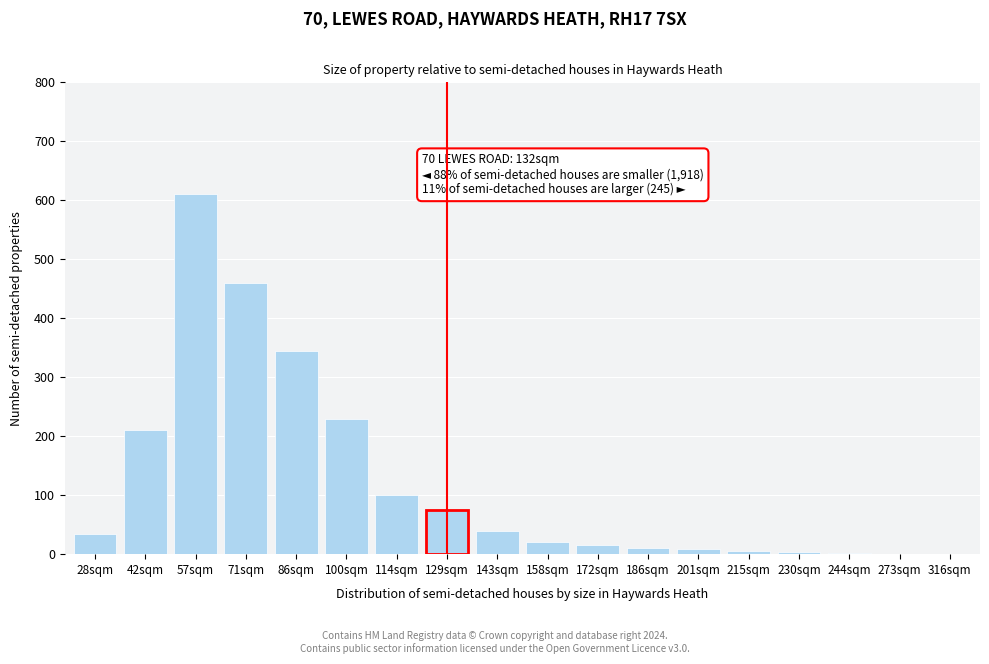

The chart shows a value of 35 at 28sqm. True or false?

True